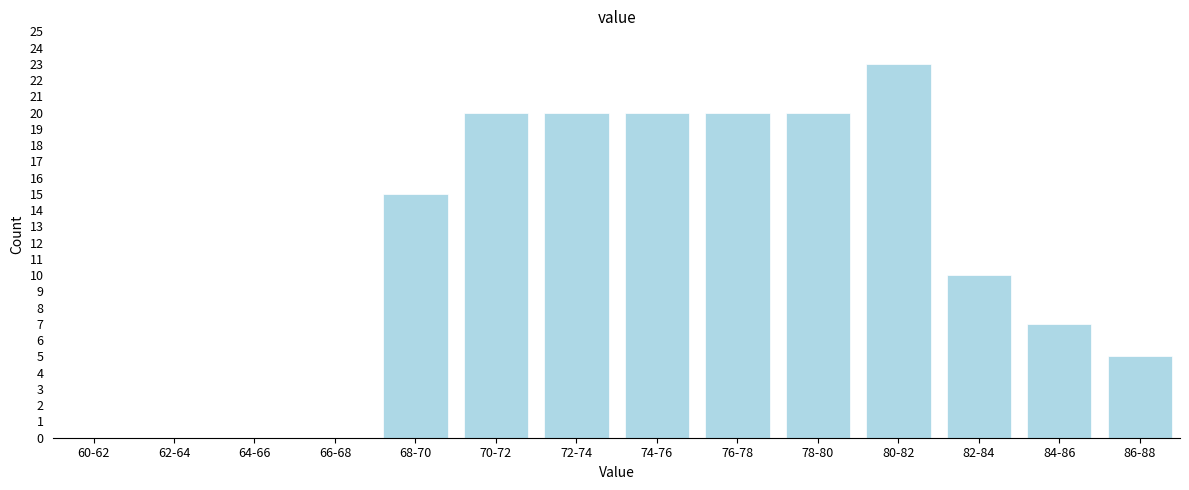

Reading right to left, extract all data points from this chart.

86-88=5	84-86=7	82-84=10	80-82=23	78-80=20	76-78=20	74-76=20	72-74=20	70-72=20	68-70=15	66-68=0	64-66=0	62-64=0	60-62=0